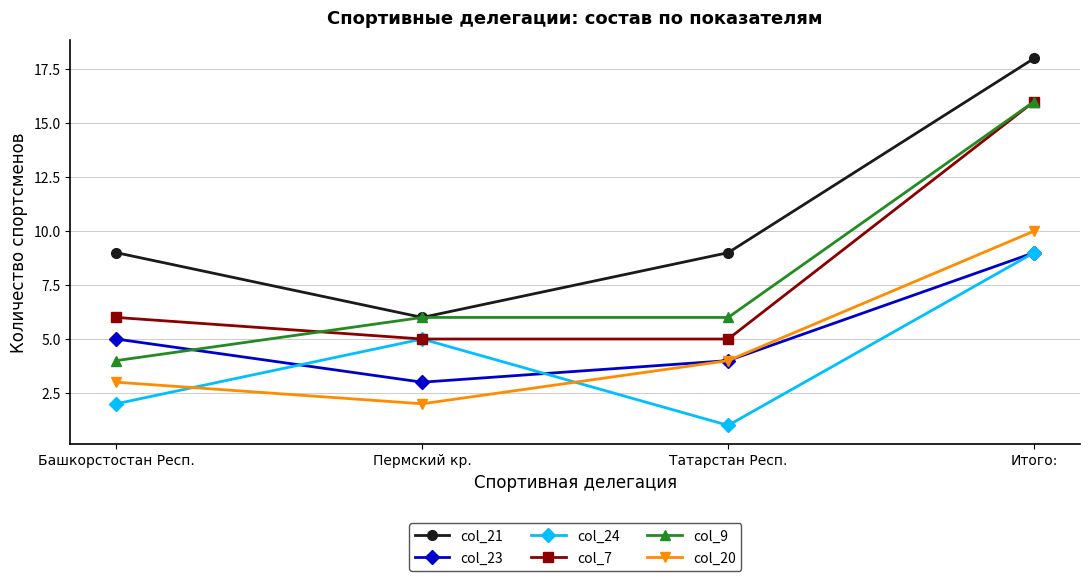

What is the difference between the maximum and minimum values in the col_9 series?

12